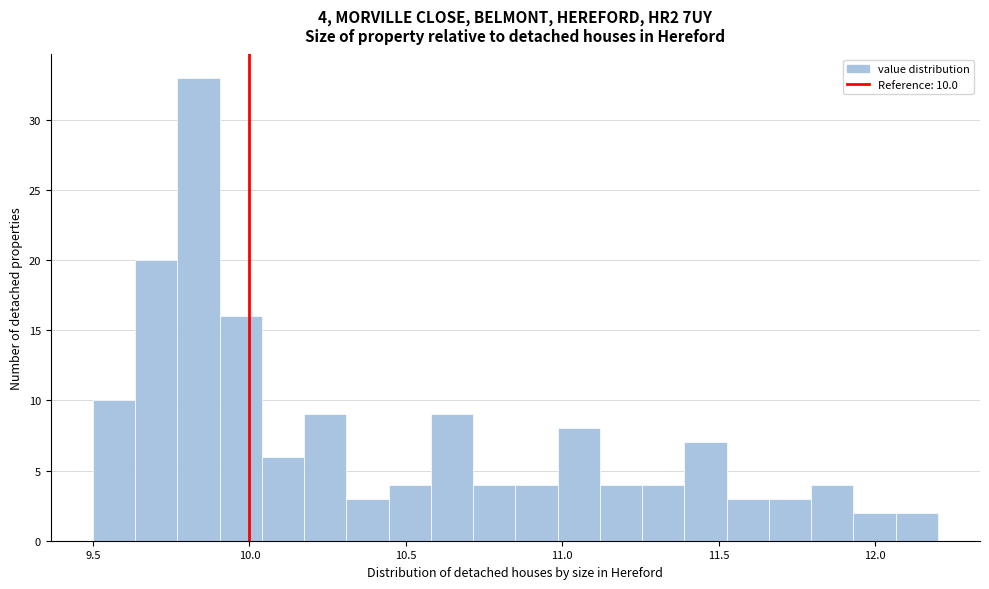

Read against the x-axis, roughly where is the centre of the tallest bar?

9.85